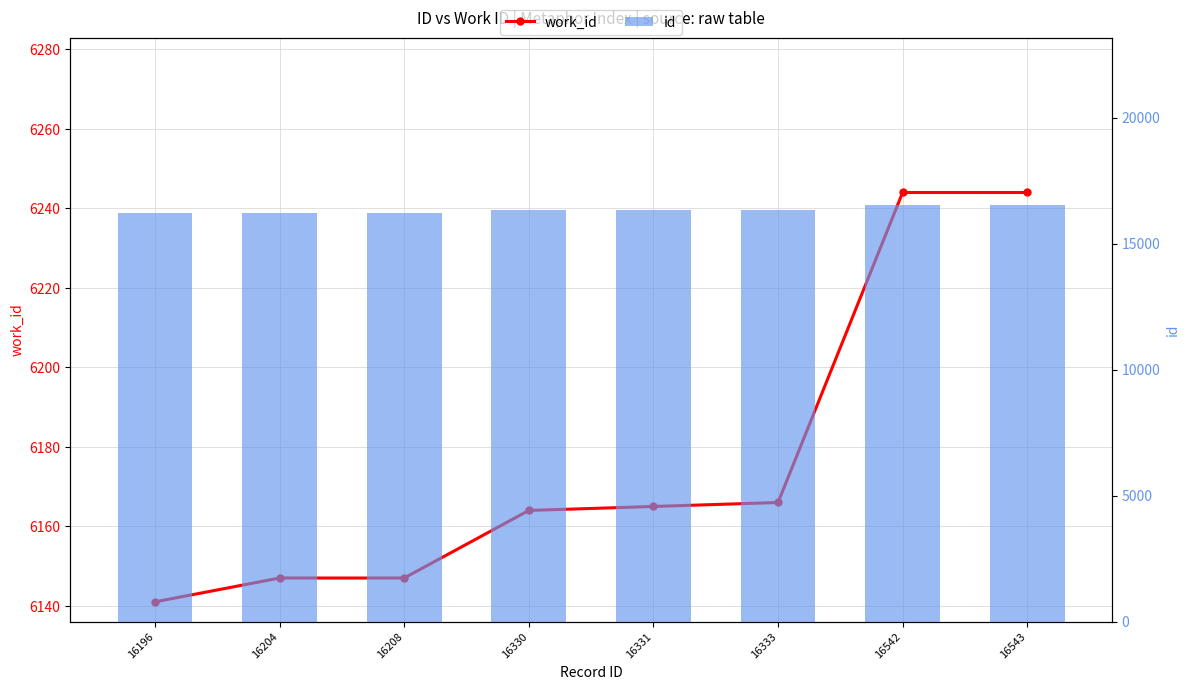

Is it true that id equals 11473 at 16542?

False